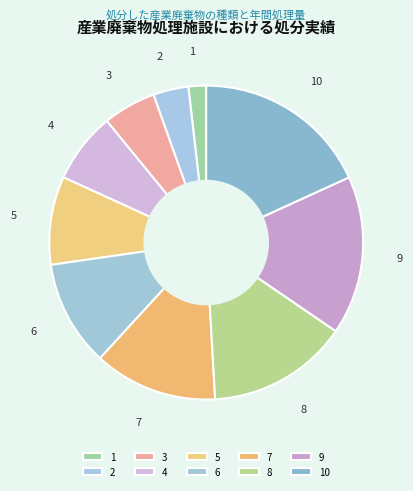

Approximately how many times larger is the value at 8 compared to 2?

4.0